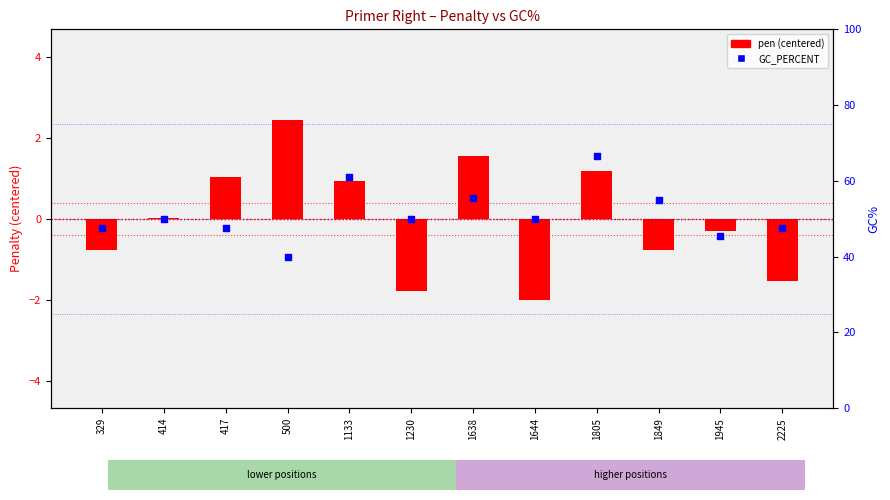

What is the total value across all series at 1945?

45.1